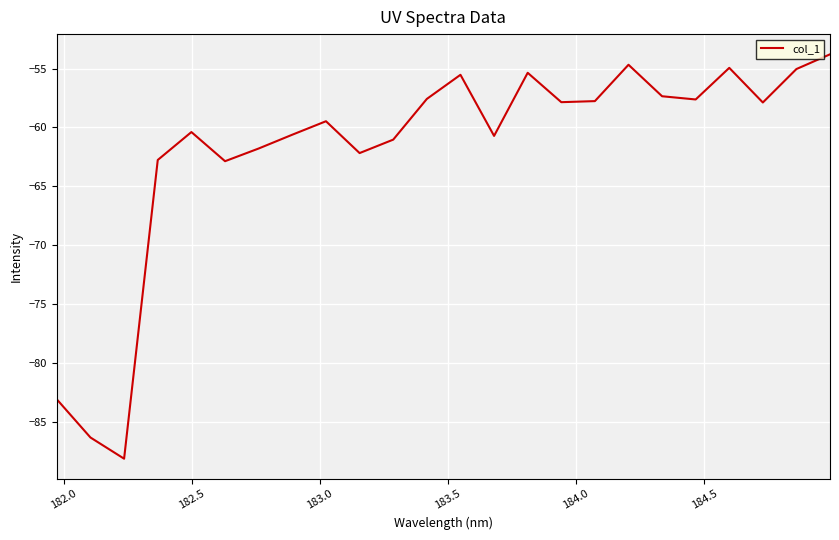

What is the greatest value displayed?

-53.8